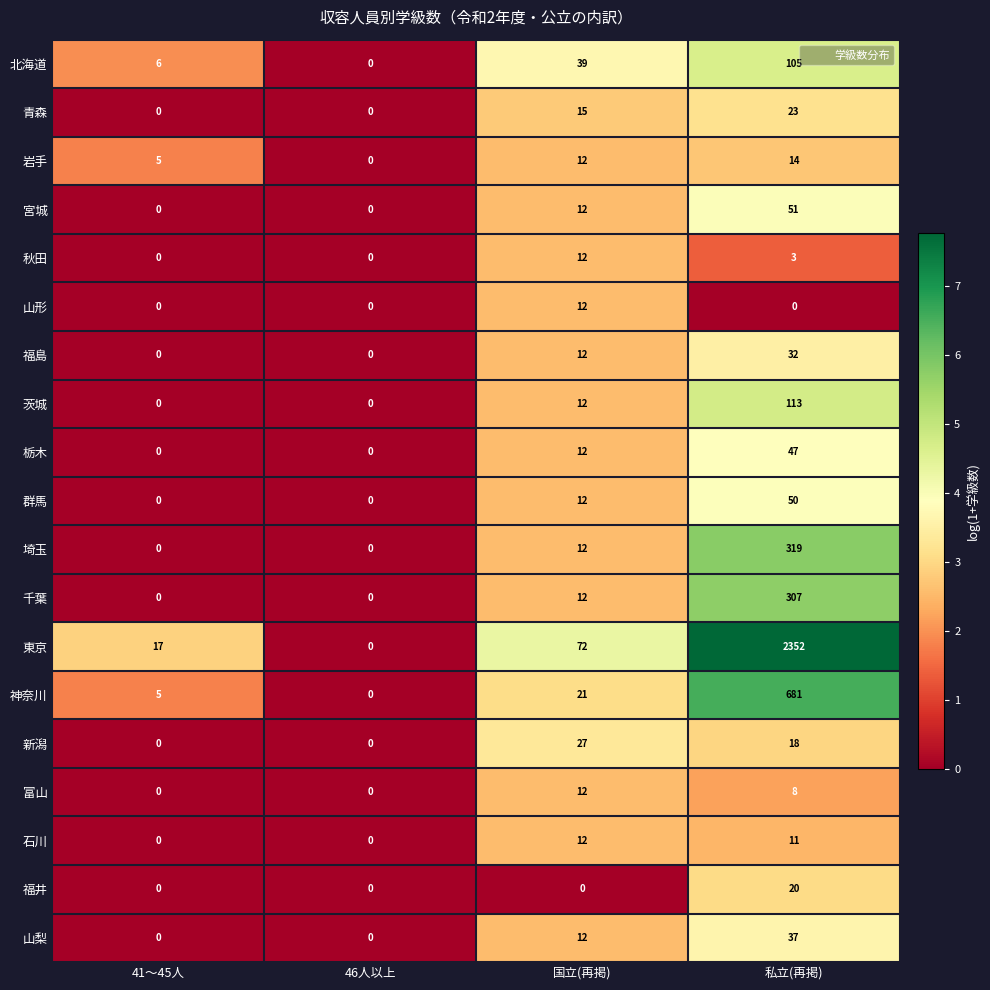

How many series are shown in this chart?

19